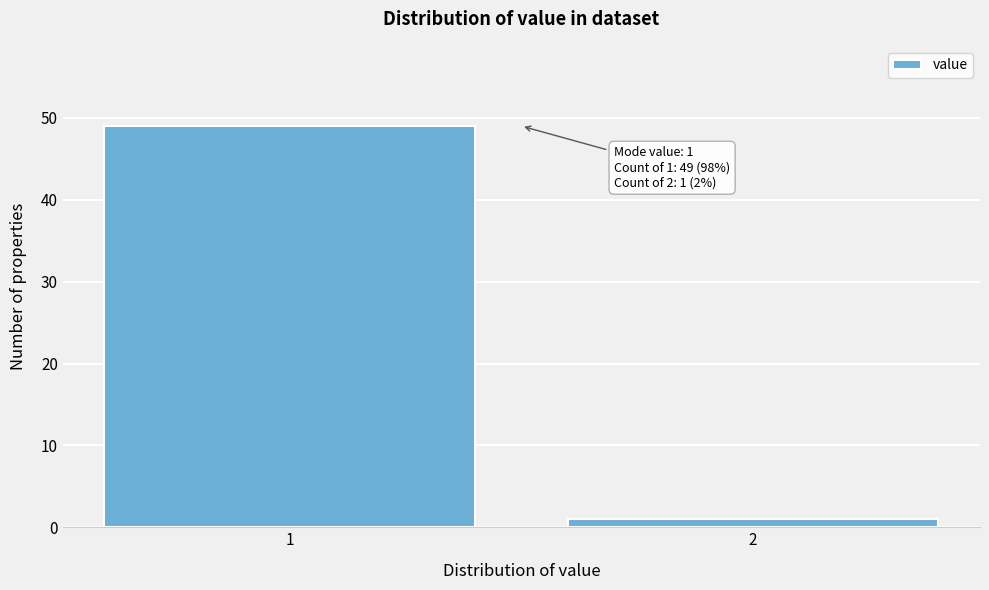

Reading left to right, list all the values displayed in this chart.

49	1